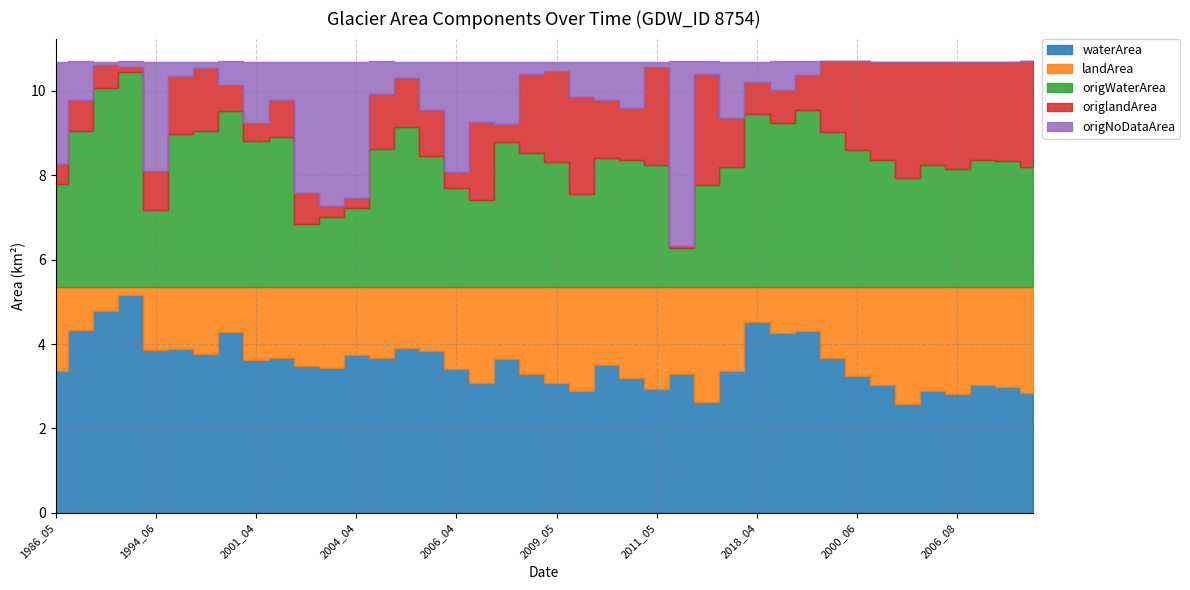

List the series in order of their overall mean, highest first.

waterArea, origWaterArea, landArea, origlandArea, origNoDataArea